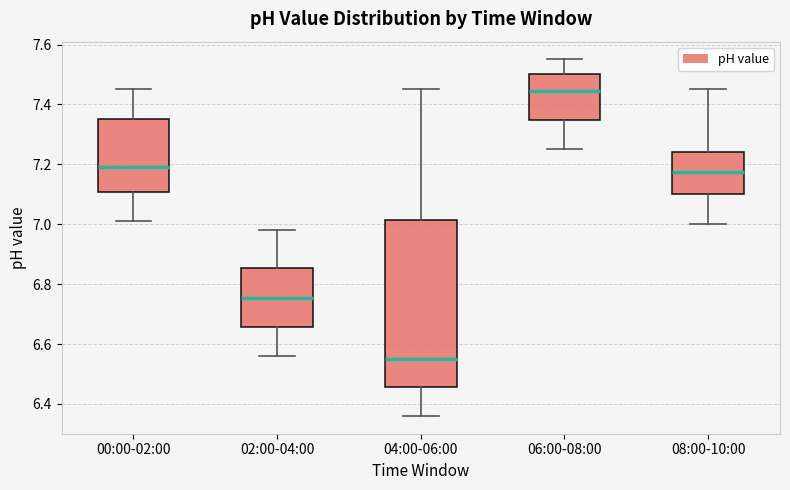

Where is the upper edge of the box for 04:00-06:00 on the y-axis? The values are not printed on the chart, so give them approximately, as read against the axis.

7.02